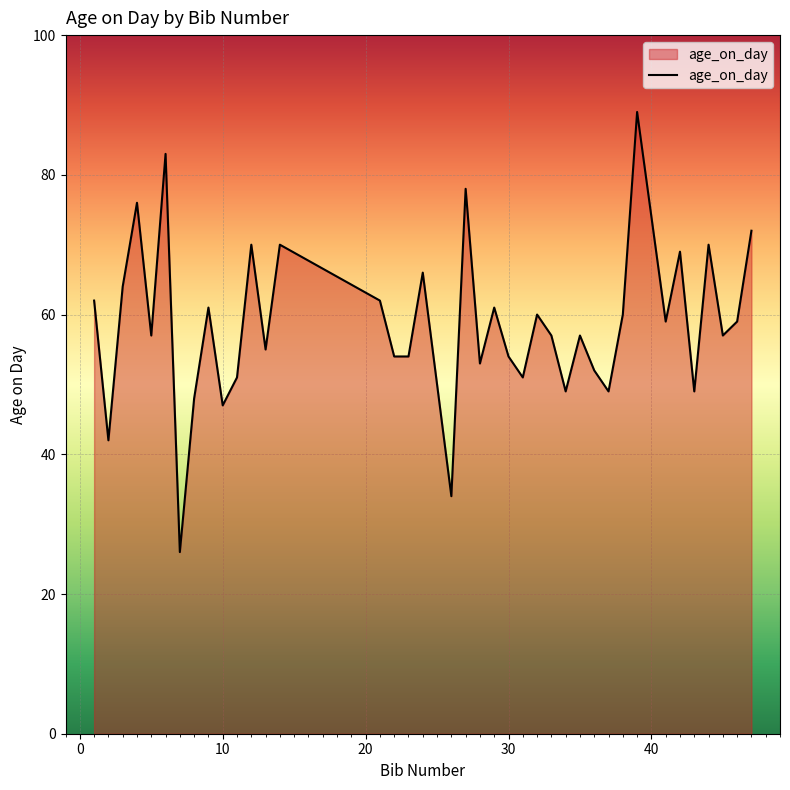

What is the greatest value displayed?

89